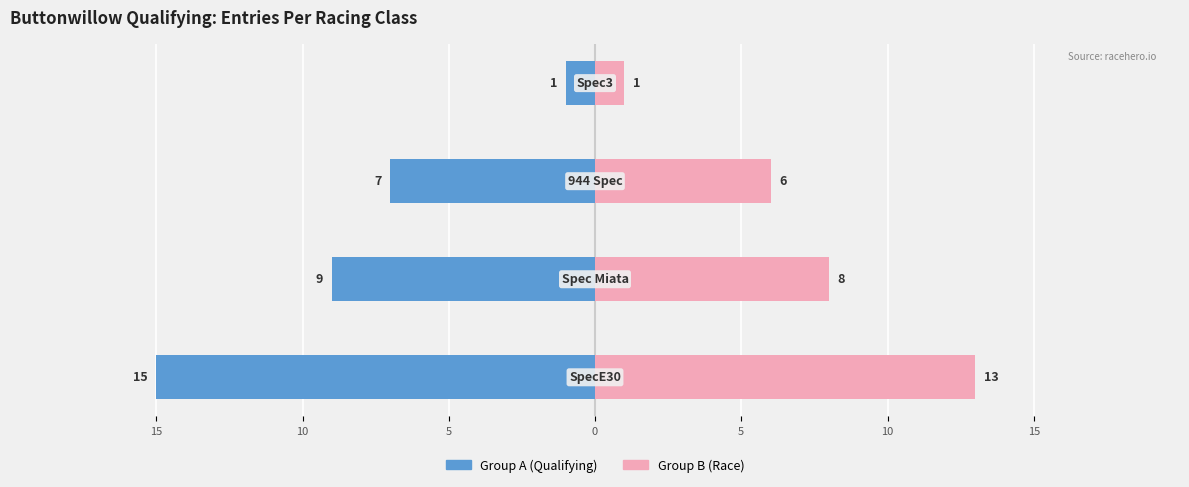

What is the average value of the Group A (Race) series?

7